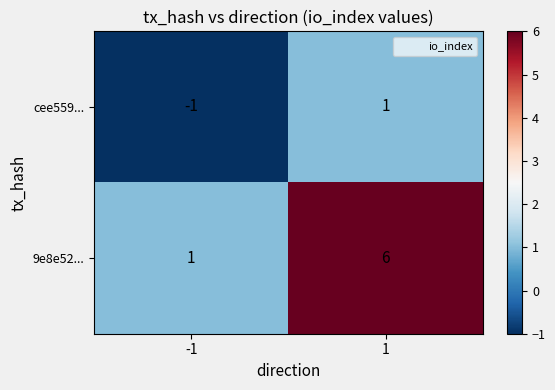

Reading right to left, extract all data points from this chart.

cee559...: 1=1	-1=-1
9e8e52...: 1=6	-1=1